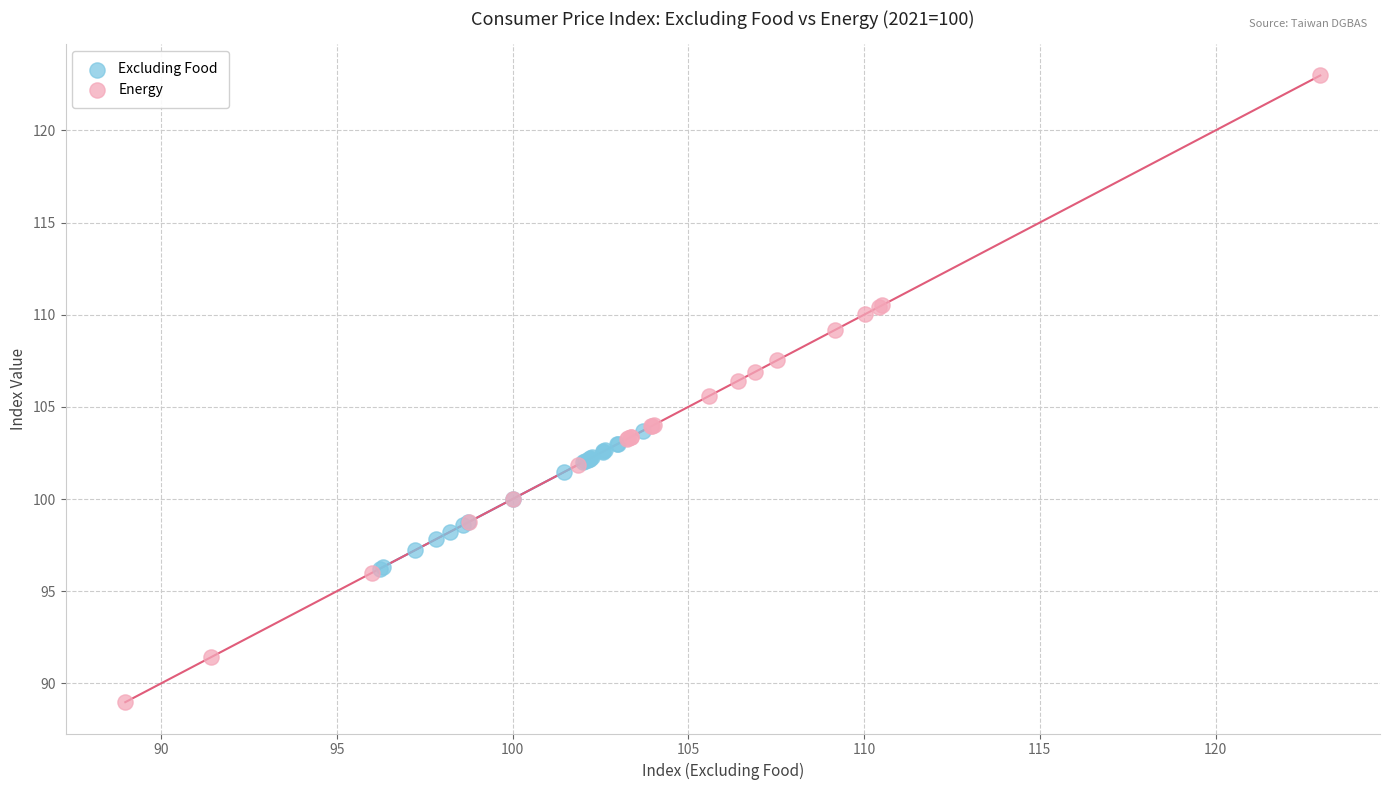

Which series has the widest spread of Y values?

Energy